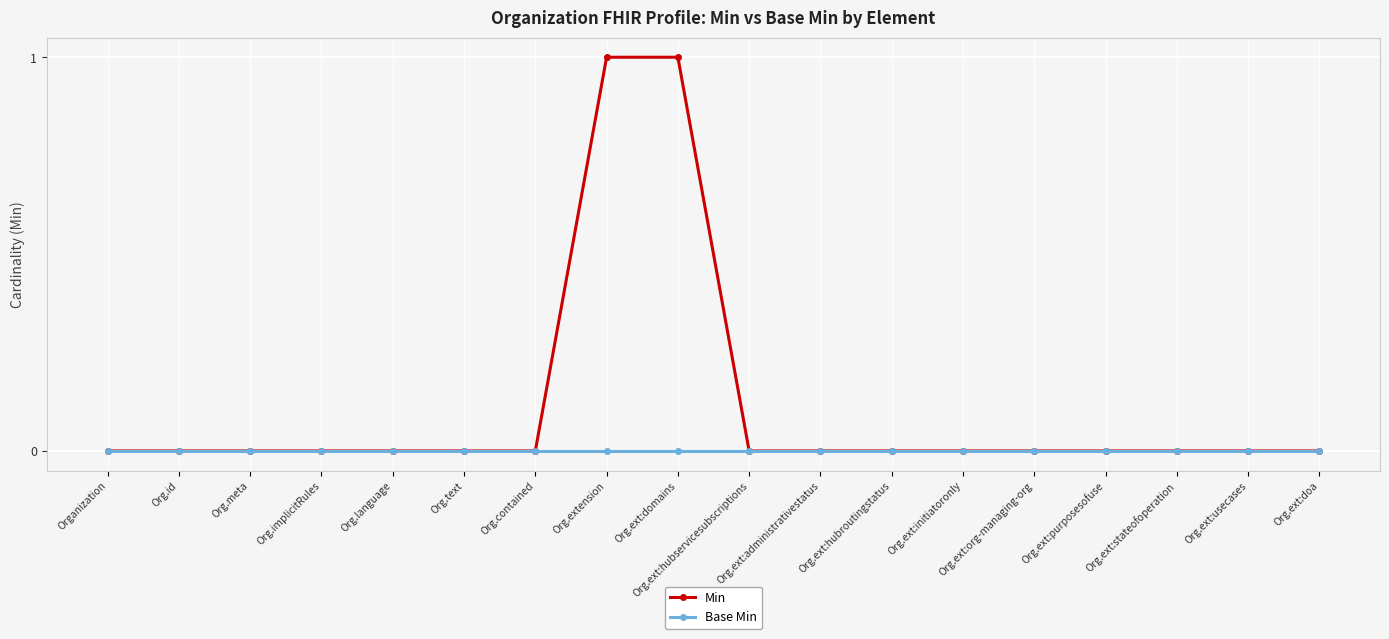

How many values in Min are above zero?

2